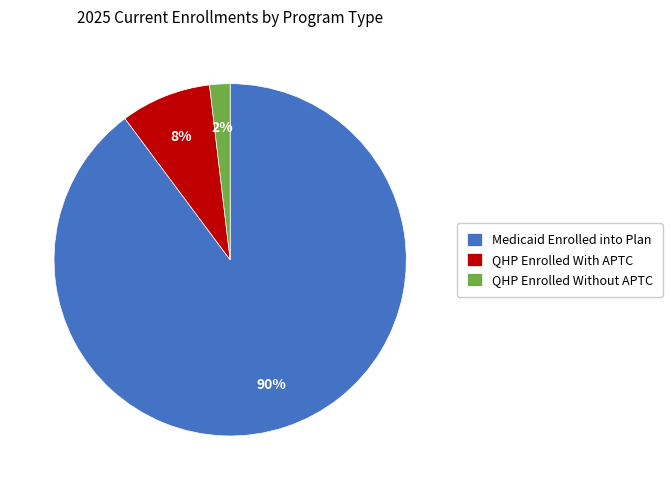

To the nearest percent, what is the combined percentage of QHP Enrolled With APTC and Medicaid Enrolled into Plan?

98%